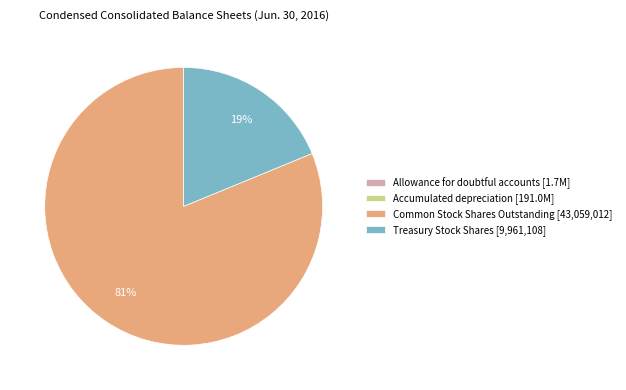

The Common Stock Shares Outstanding [43,059,012] slice represents 92% of the pie. True or false?

False